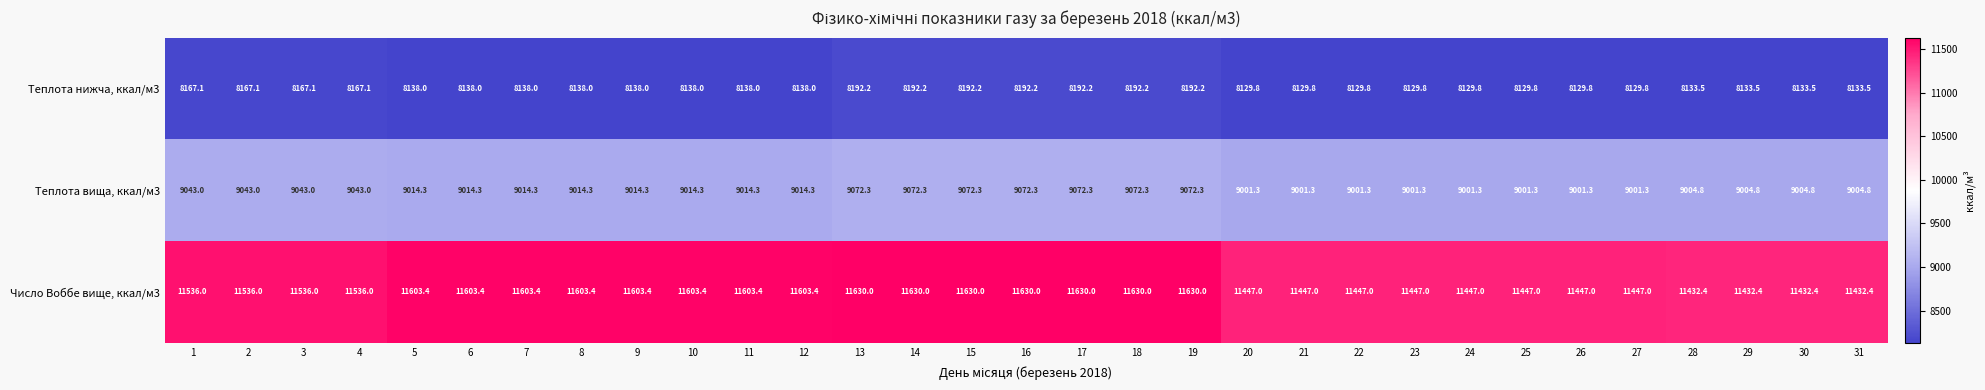

What is the sum of all Теплота вища, ккал/м3 values?

279822.1